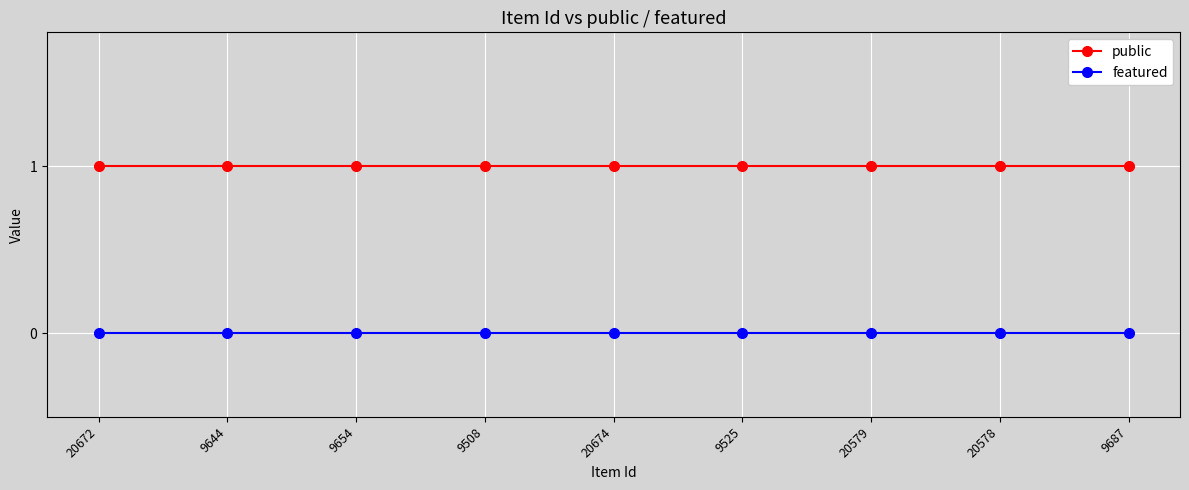

Reading left to right, what are all the values shown in this chart?

public: 20672=1	9644=1	9654=1	9508=1	20674=1	9525=1	20579=1	20578=1	9687=1
featured: 20672=0	9644=0	9654=0	9508=0	20674=0	9525=0	20579=0	20578=0	9687=0